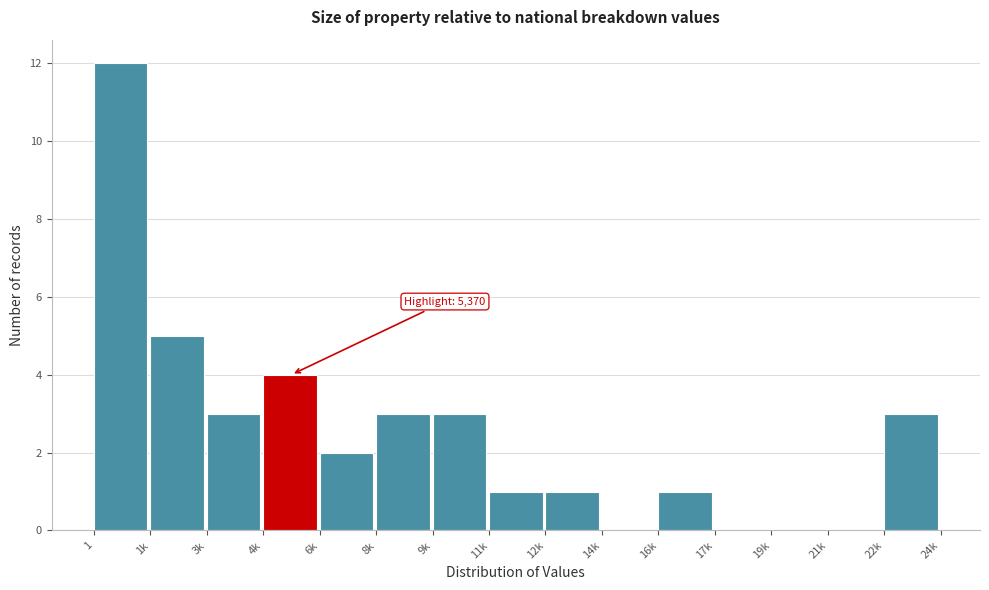

Reading left to right, list all the values displayed in this chart.

1=12	1k=5	3k=3	4k=4	6k=2	8k=3	9k=3	11k=1	12k=1	14k=0	16k=1	17k=0	19k=0	21k=0	22k=3